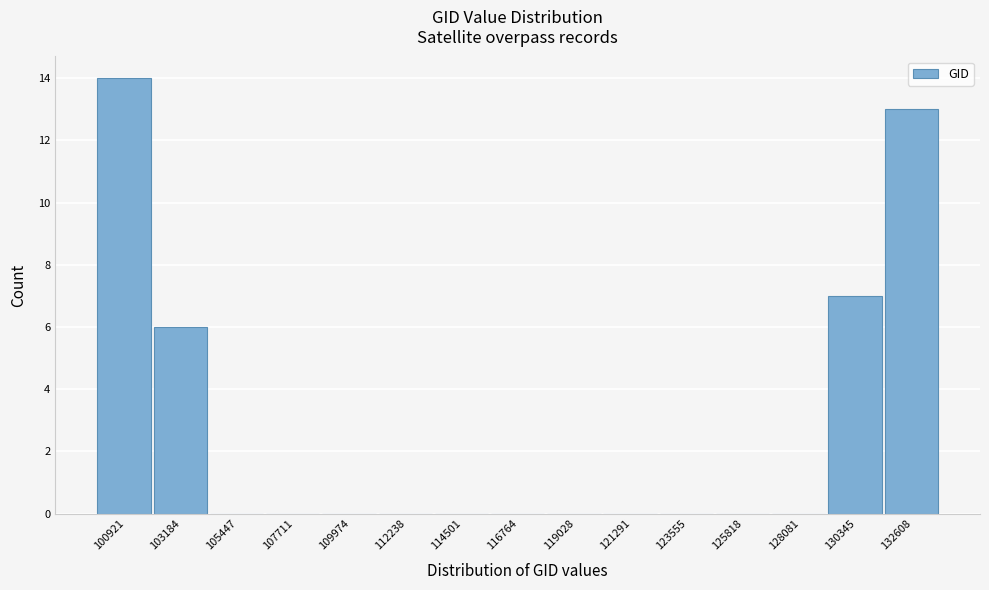

Reading left to right, list all the values displayed in this chart.

100921=14	103184=6	105447=0	107711=0	109974=0	112238=0	114501=0	116764=0	119028=0	121291=0	123555=0	125818=0	128081=0	130345=7	132608=13